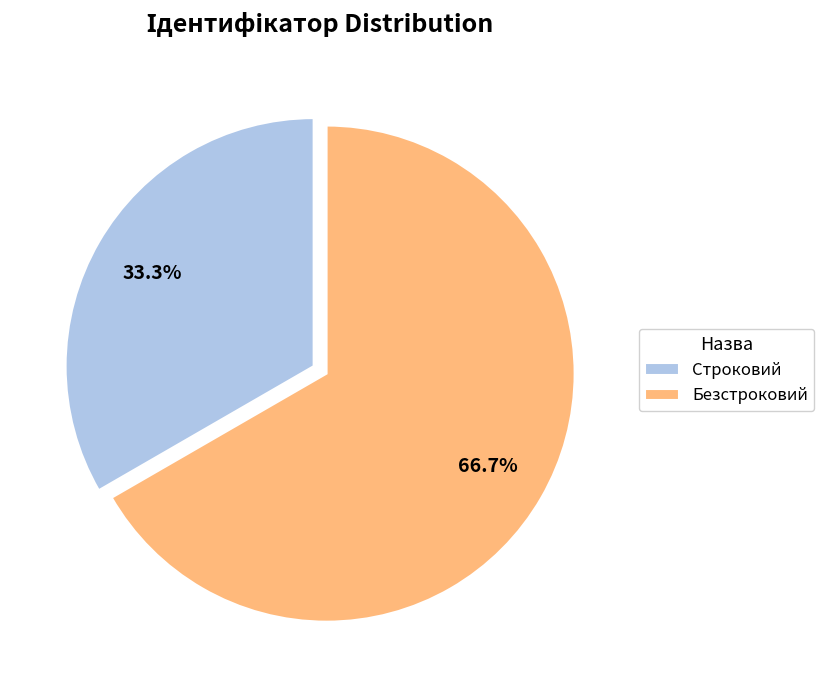

What is the ratio of the value at Строковий to the value at Безстроковий?

0.5